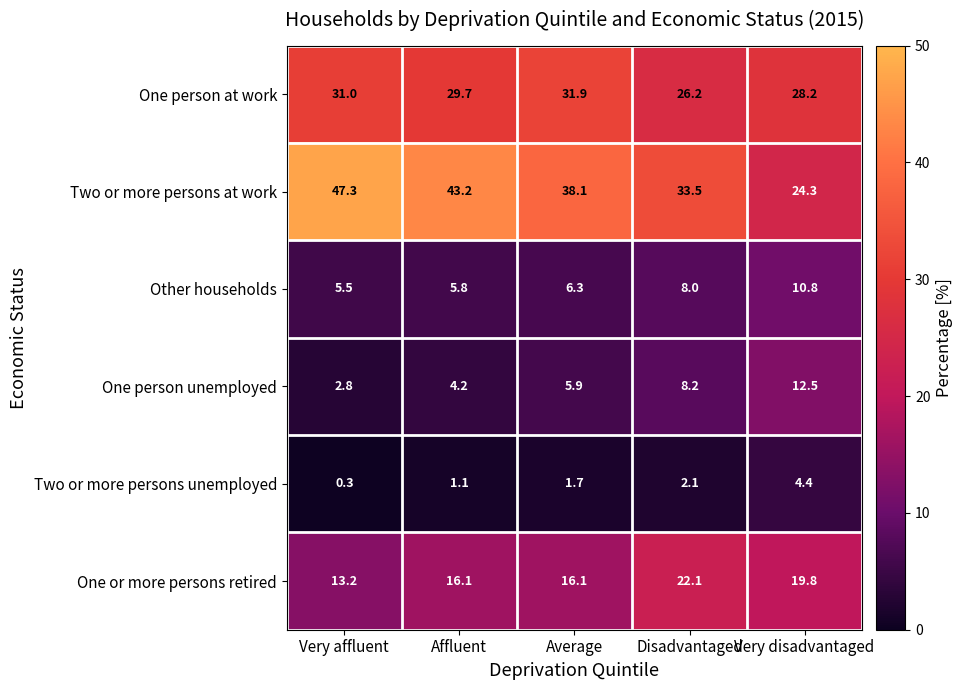

True or false: One person unemployed has a value of 4.2 at Affluent.

True